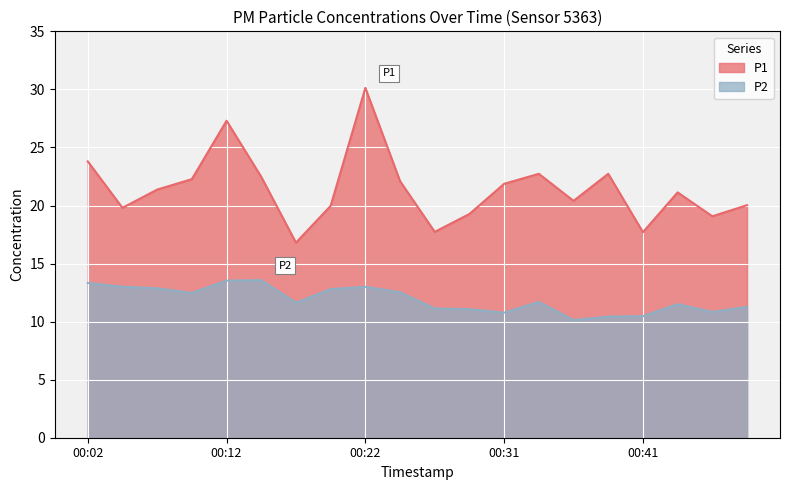

What is the value of the P2 point at the 15th from the left?

10.1